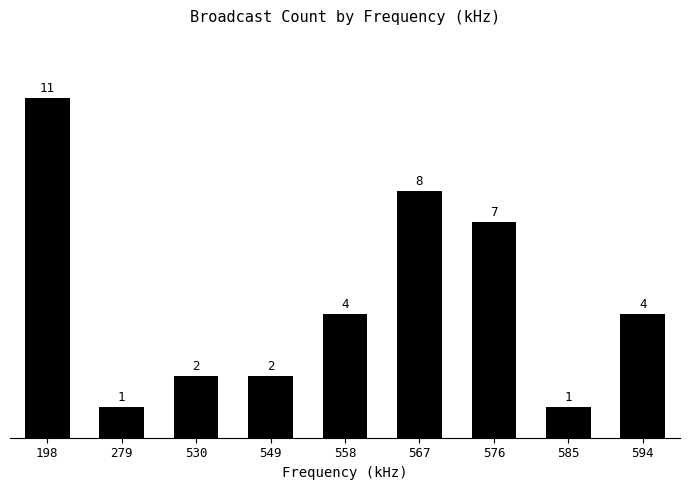

Where is the data nearest to the value 6?

576